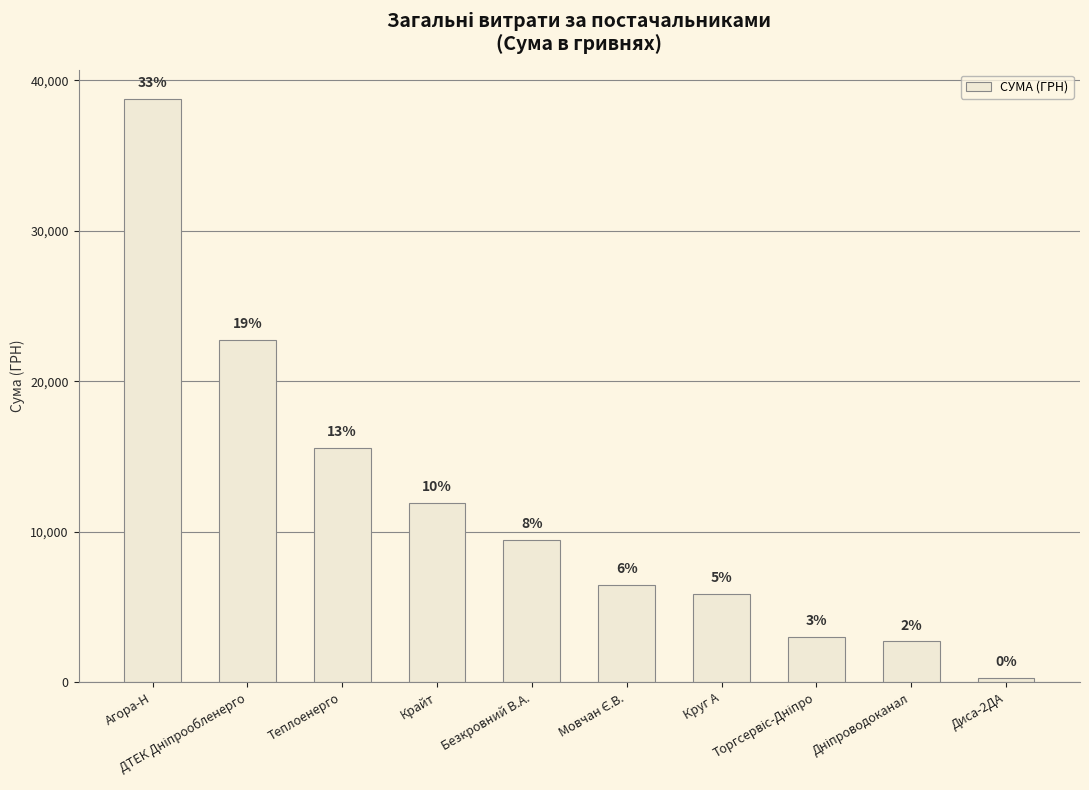

What is the smallest value displayed?

270.0